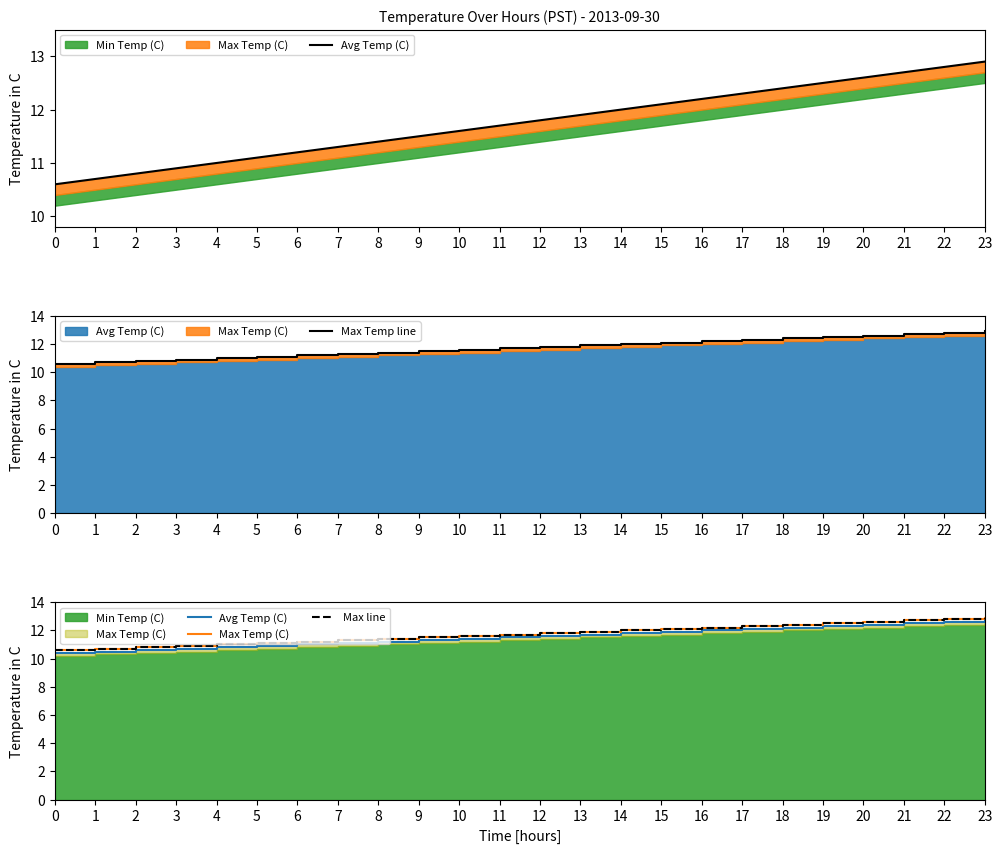

What is the lowest value of the Max Temp line series?

10.6